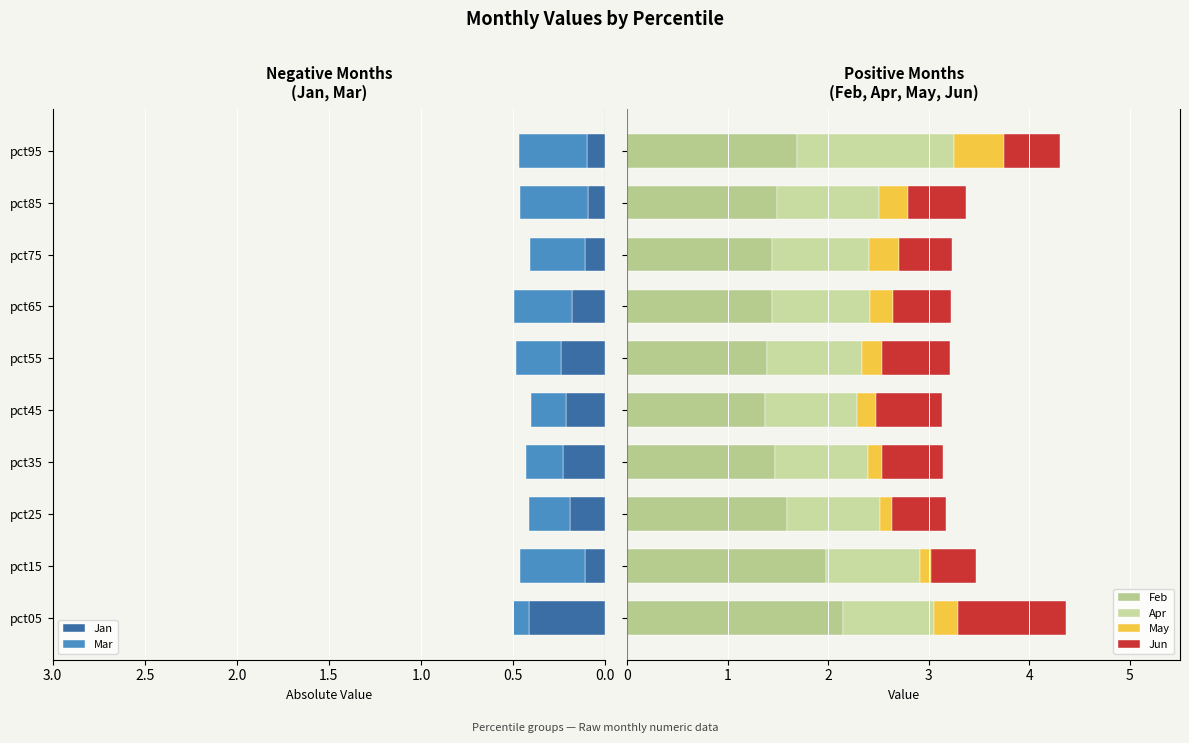

What are all the series names shown in the legend?

Jan, Mar, Feb, Apr, May, Jun